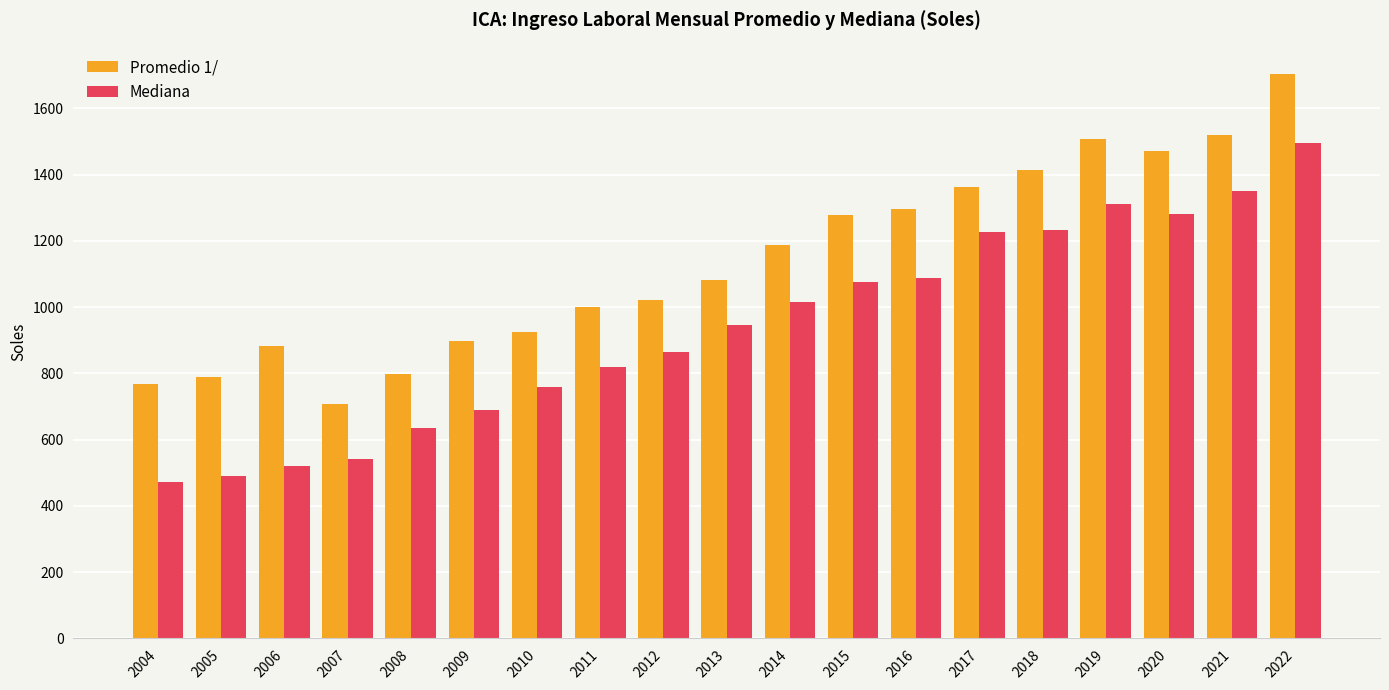

The value of Mediana at 2010 is 759.2. True or false?

True